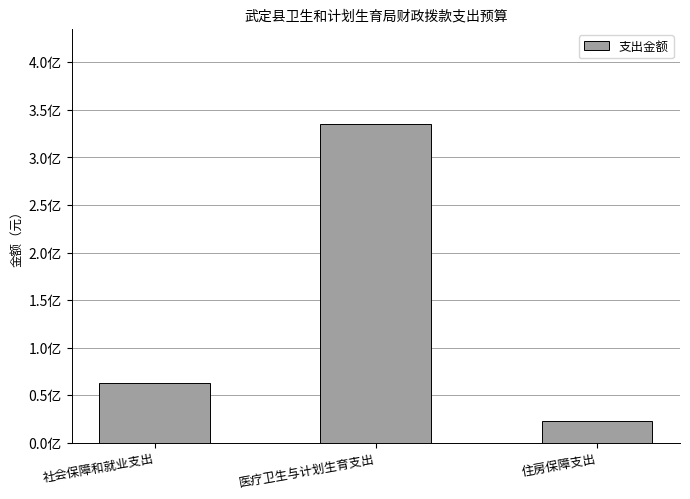

What is the value of the 3rd bar from the left?

2259859.8